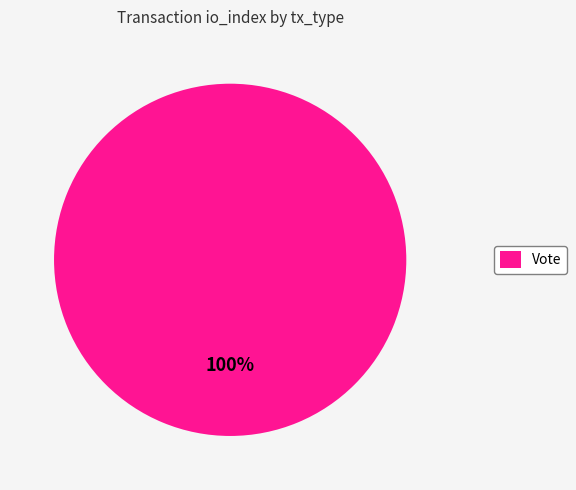

Rank the categories by value from highest to lowest.

Vote